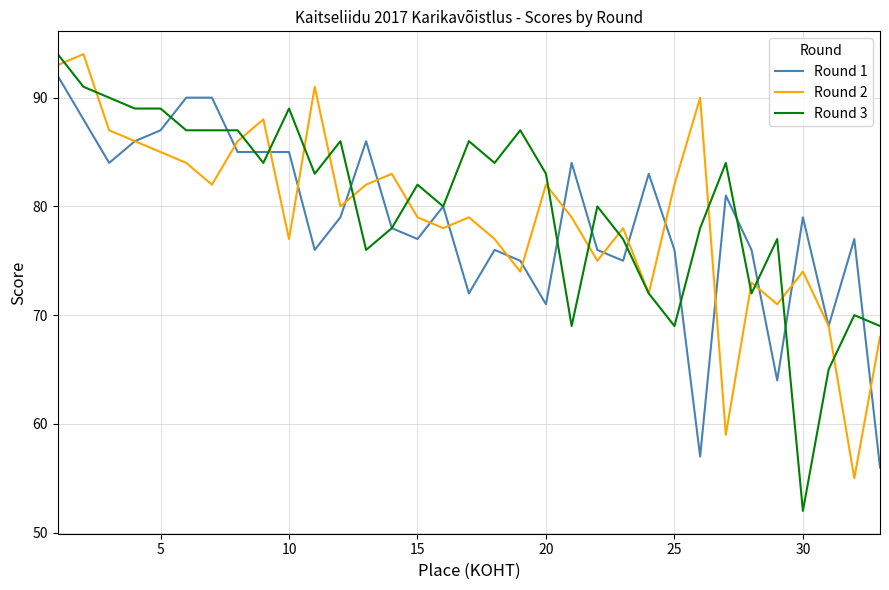

What is the minimum value shown in the chart?

52